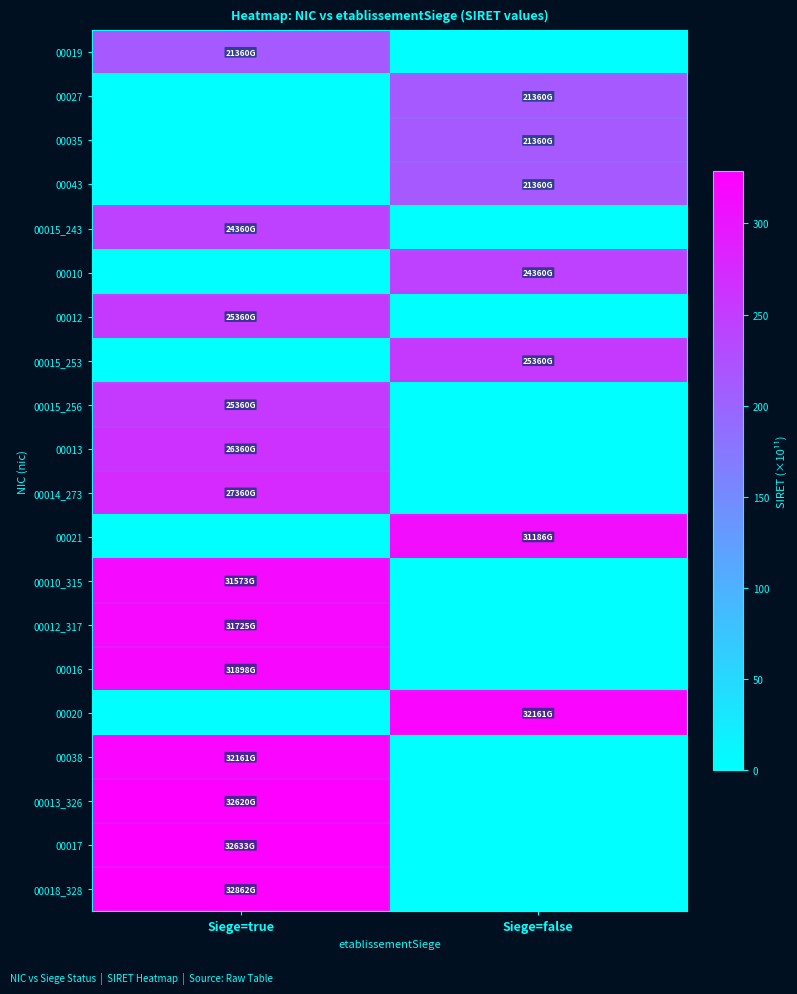

How many categories are shown in the chart?

2